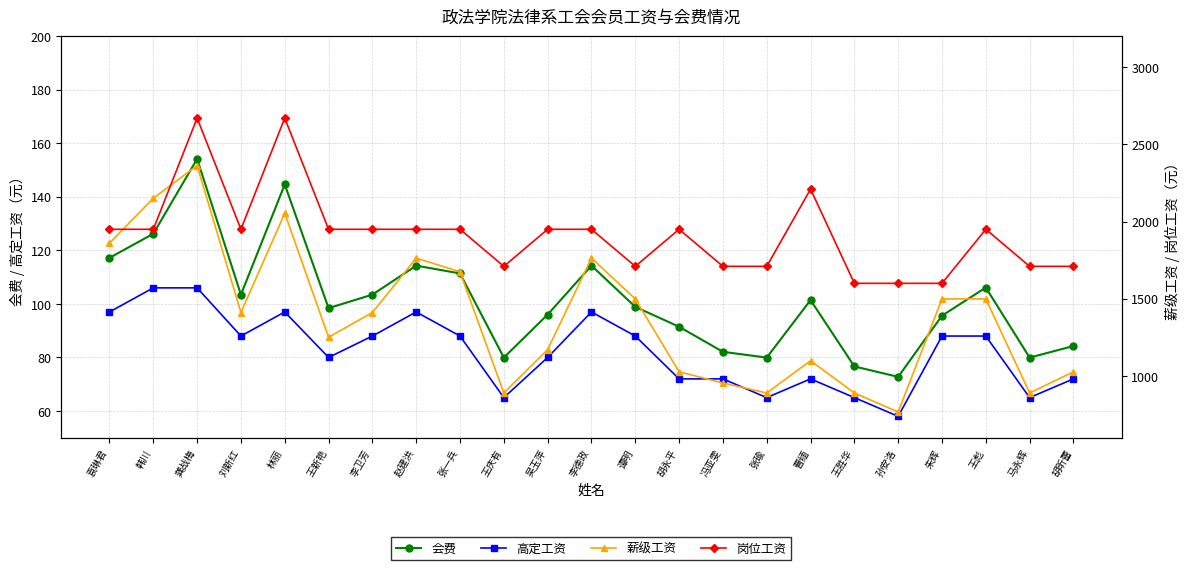

How many distinct data groups are displayed?

4